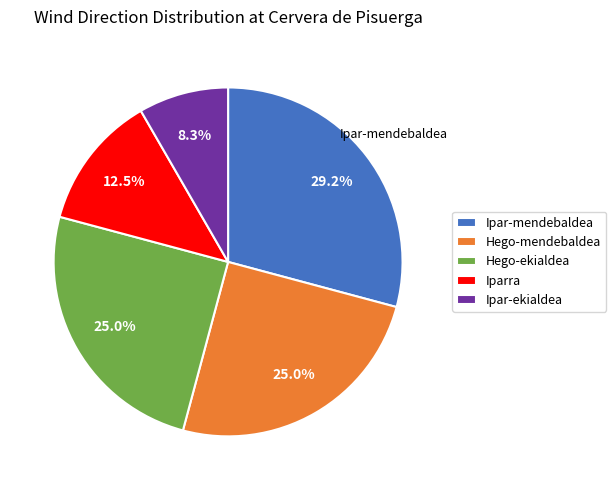

Does any single category account for the majority?

No